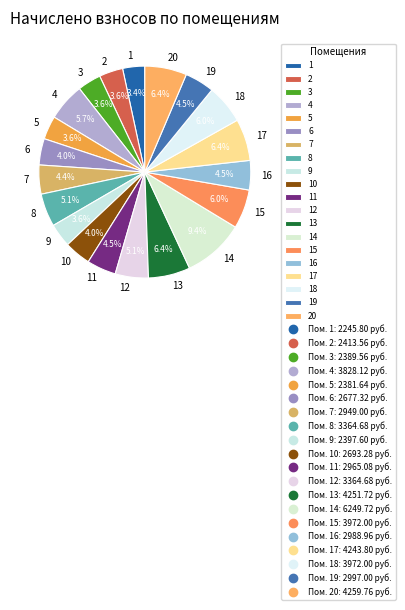

To the nearest percent, what percentage of the pie is 1?

3%